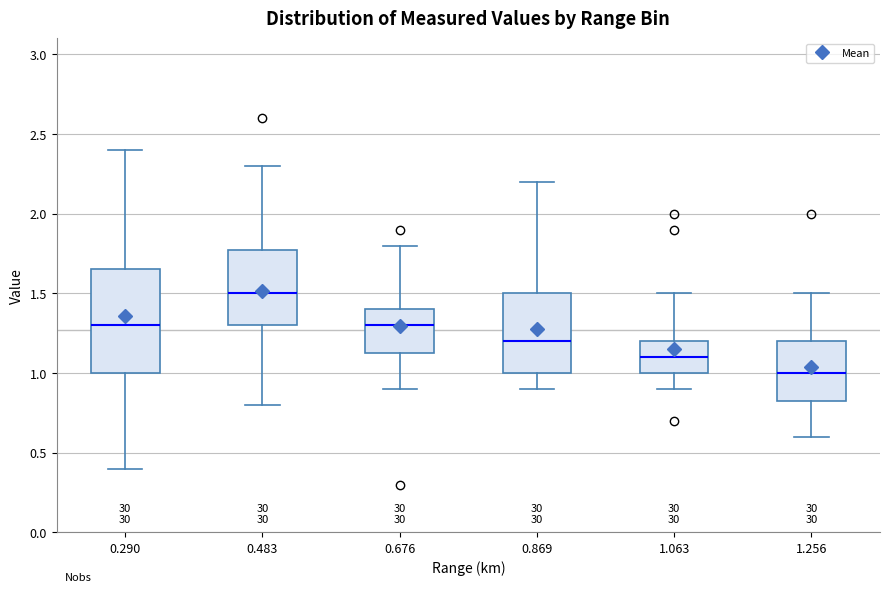

Reading left to right, read every box against the y-axis: the position of its median line, the range the box covers, and the ends of its whiskers. The values are not printed on the chart, so give them approximately, as read against the axis.

0.290: median 1.30, box 1.00 to 1.65, whiskers 0.40 to 2.40
0.483: median 1.50, box 1.30 to 1.80, whiskers 0.80 to 2.30
0.676: median 1.30, box 1.15 to 1.40, whiskers 0.90 to 1.80
0.869: median 1.20, box 1.00 to 1.50, whiskers 0.90 to 2.20
1.063: median 1.10, box 1.00 to 1.20, whiskers 0.90 to 1.50
1.256: median 1.00, box 0.85 to 1.20, whiskers 0.60 to 1.50